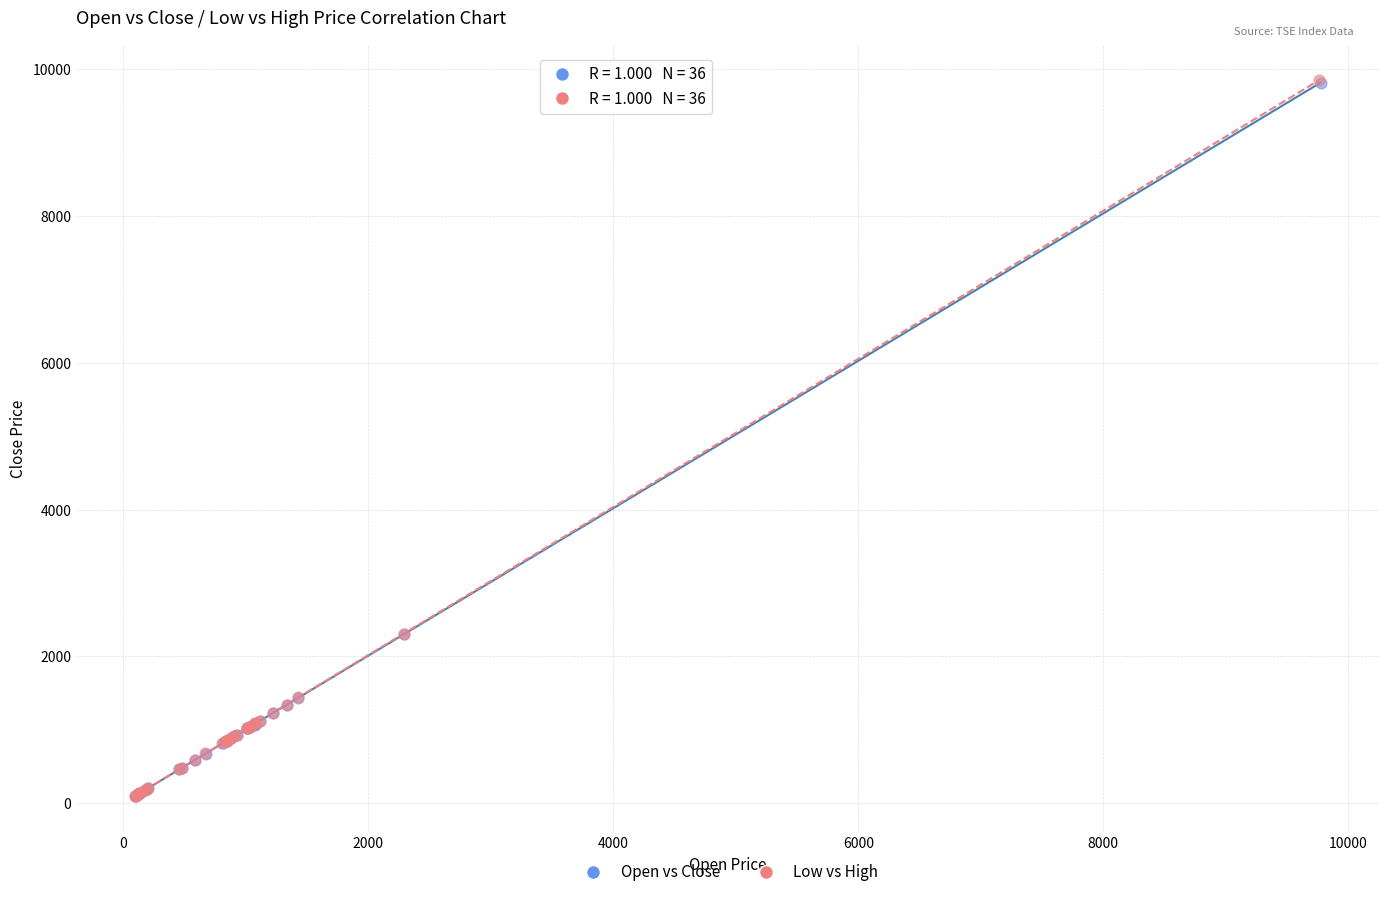

Which series has the widest spread of Y values?

Low vs High